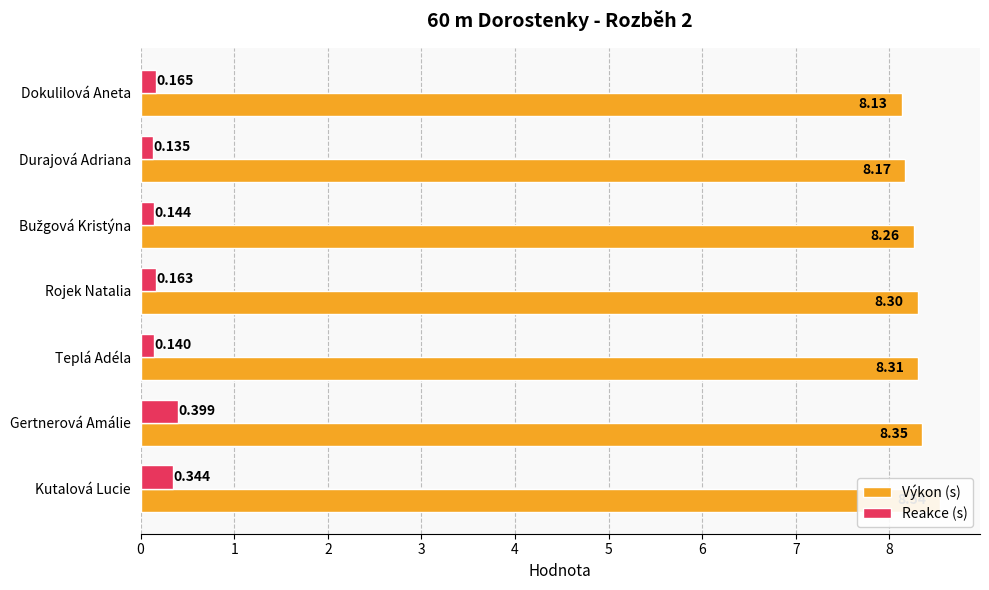

Reading left to right, what are all the values shown in this chart?

Výkon (s): 8.1	8.2	8.3	8.3	8.3	8.3	8.5
Reakce (s): 0.2	0.1	0.1	0.2	0.1	0.4	0.3